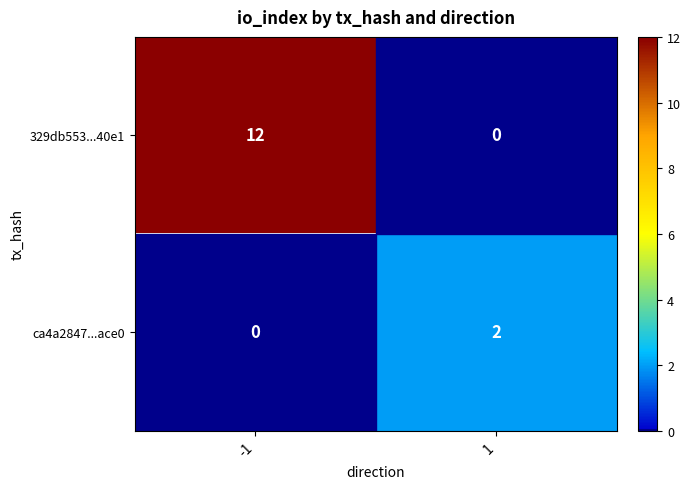

How many series are shown in this chart?

2